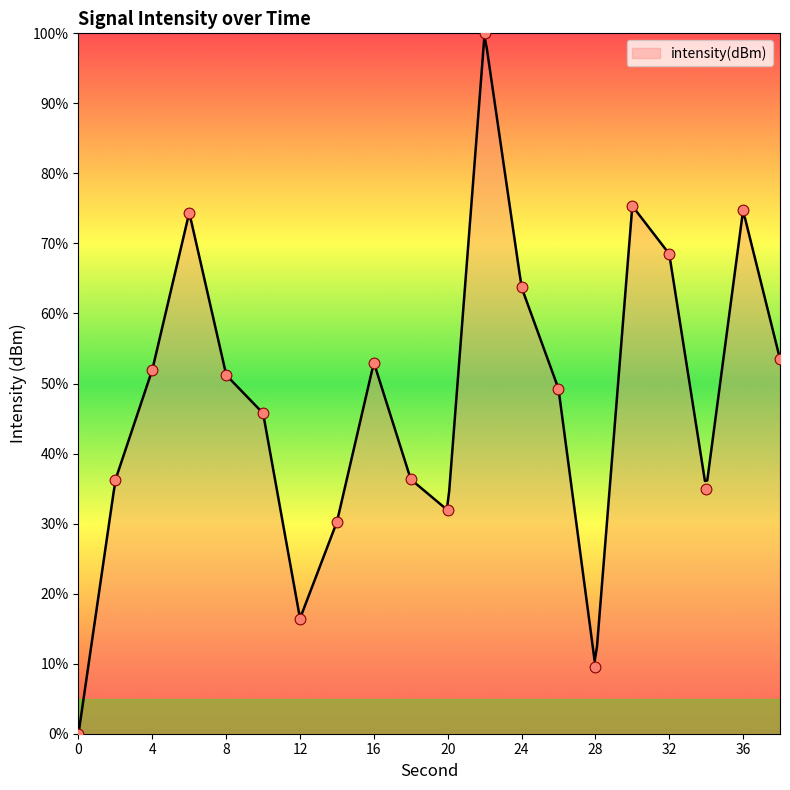

Which has a higher value, 38 or 30?

30